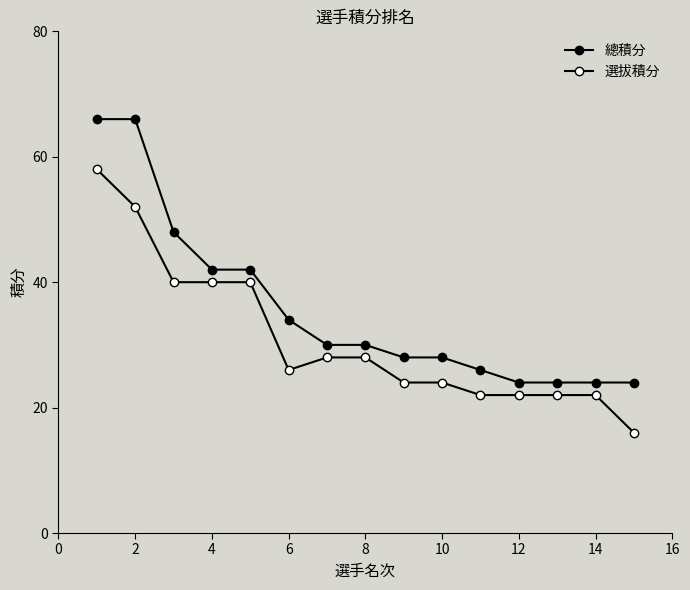

What is the difference between the second highest and second lowest values in the 選拔積分 series?

30